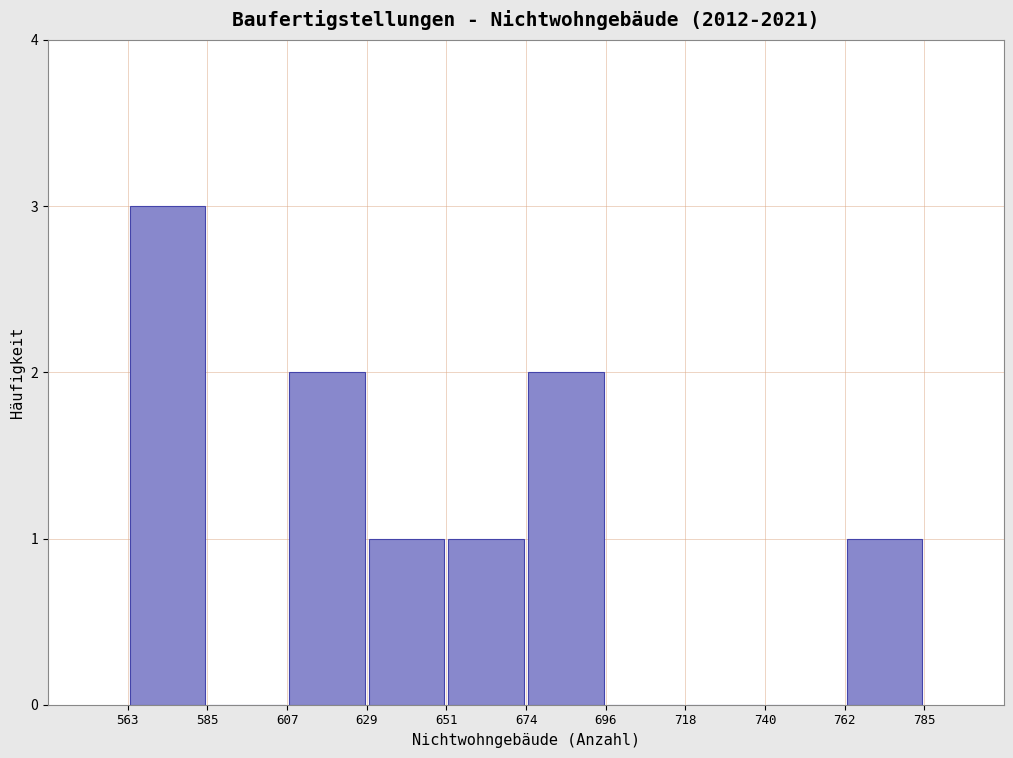

Reading left to right, transcribe this chart: for each bar, give the range it covers on the x-axis and its height. The values are not printed on the chart, so give them approximately, as read against the axis.

563 to 585: 3
585 to 607: 0
607 to 629: 2
629 to 651: 1
651 to 674: 1
674 to 696: 2
696 to 718: 0
718 to 740: 0
740 to 762: 0
762 to 785: 1